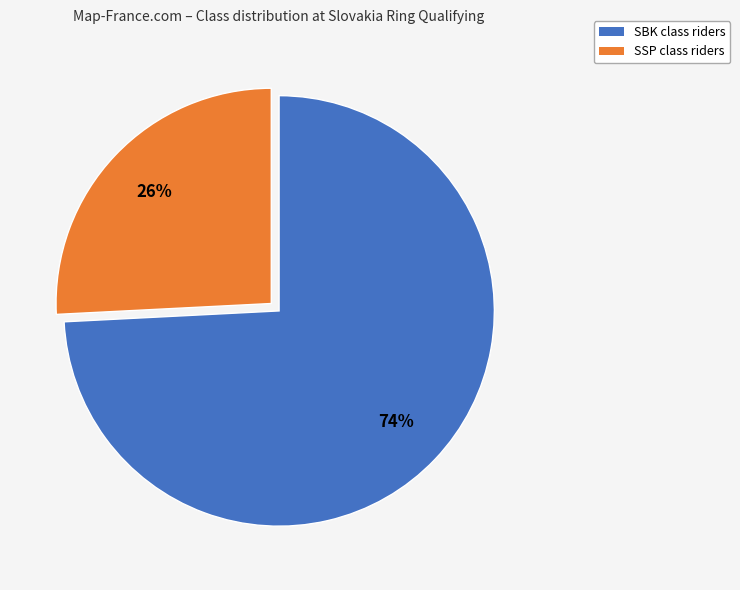

To the nearest percent, what is the difference between the largest and smallest slice percentages?

48%